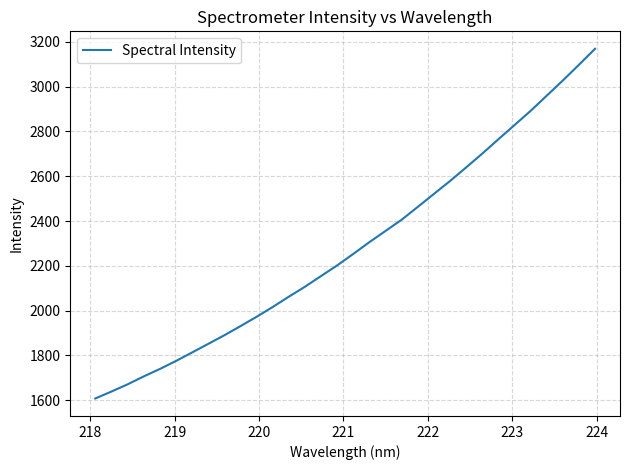

What is the maximum value shown in the chart?

3169.4